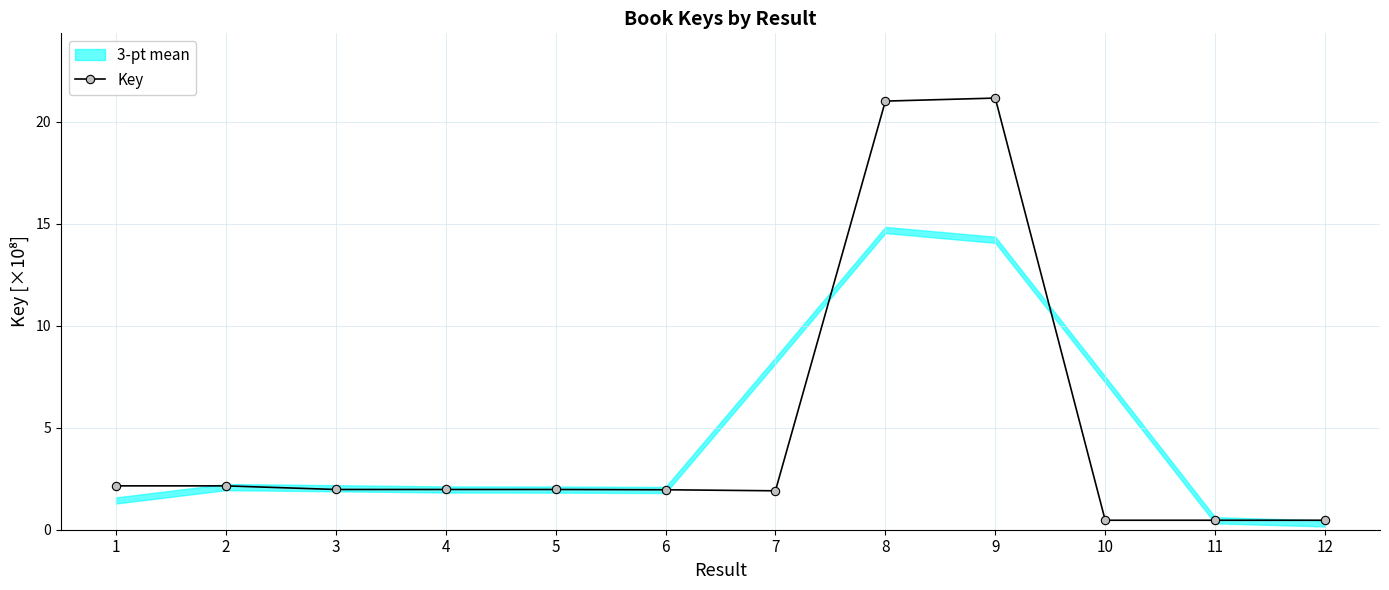

Which label corresponds to the smallest value in the chart?

12